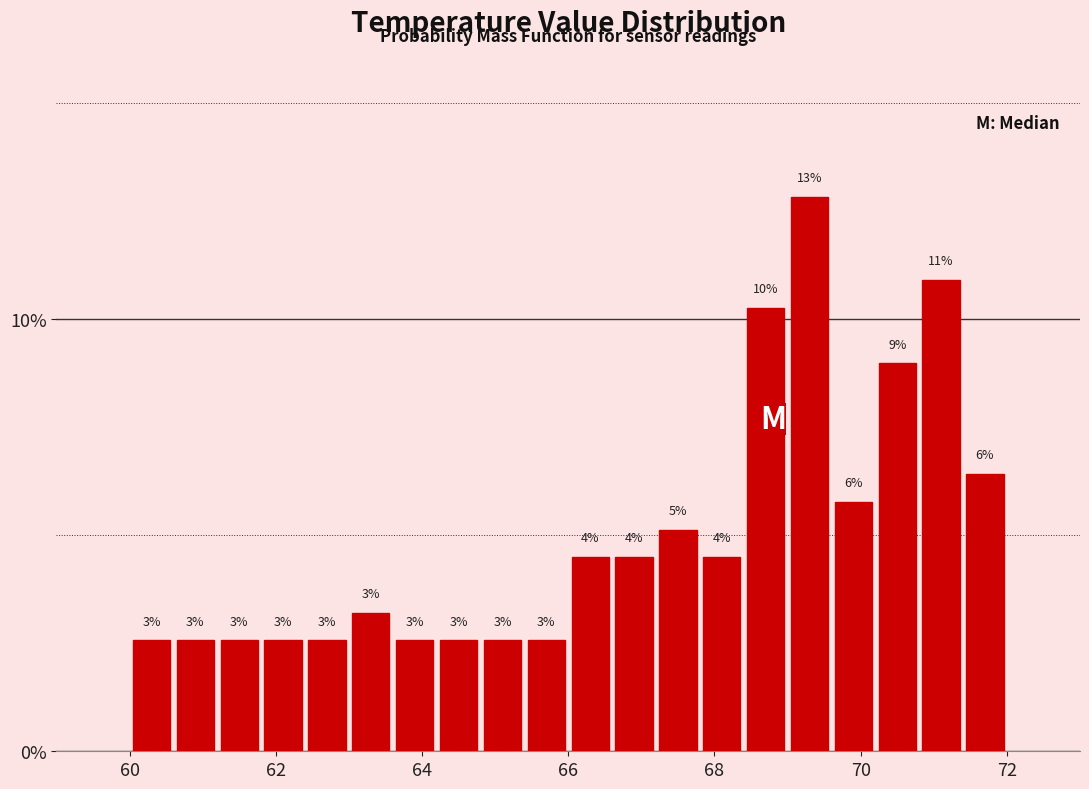

Read against the x-axis, roughly where is the centre of the tallest bar?

69.4